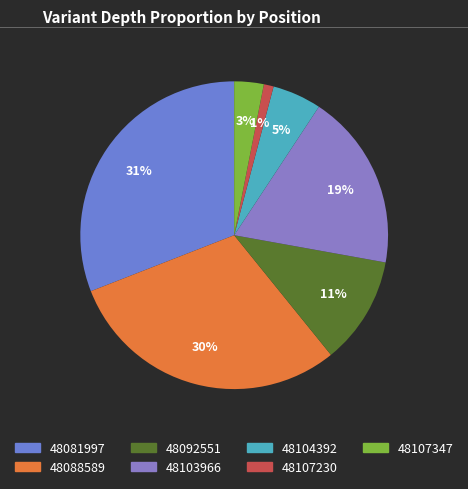

Rank the categories by value from highest to lowest.

48081997, 48088589, 48103966, 48092551, 48104392, 48107347, 48107230